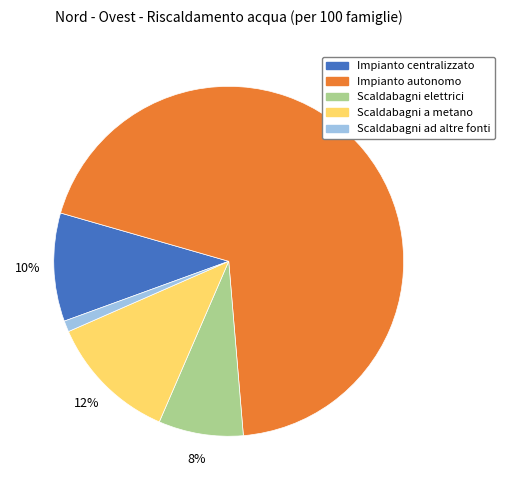

Which category has the biggest portion of the pie?

Impianto autonomo